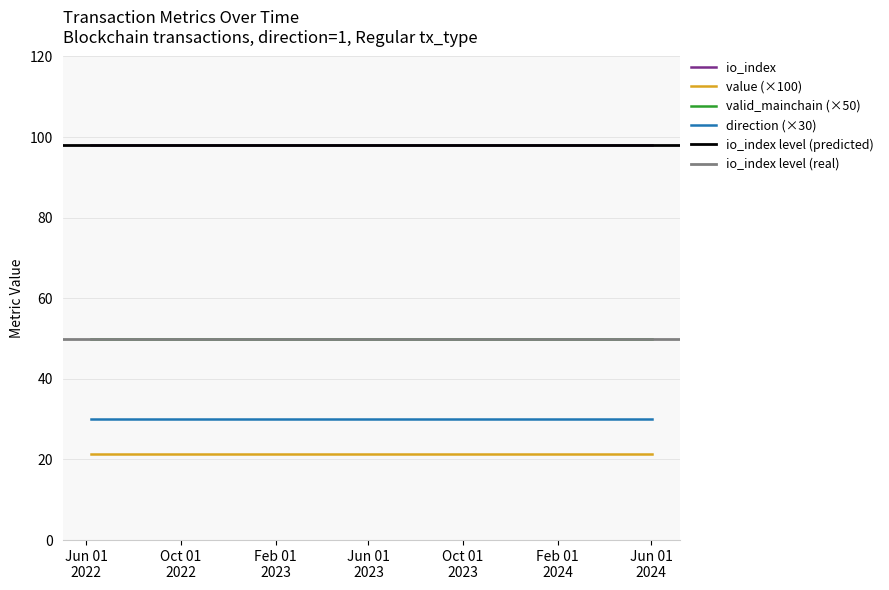

Reading left to right, list all the values displayed in this chart.

value: 0.2	0.2	0.2	0.2	0.2	0.2	0.2	0.2	0.2	0.2	0.2	0.2	0.2	0.2	0.2	0.2	0.2	0.2	0.2	0.2	0.2	0.2	0.2	0.2	0.2
io_index: 98.0	98.0	98.0	98.0	98.0	98.0	98.0	98.0	98.0	98.0	98.0	98.0	98.0	98.0	98.0	98.0	98.0	98.0	98.0	98.0	98.0	98.0	98.0	98.0	98.0
valid_mainchain: 1.0	1.0	1.0	1.0	1.0	1.0	1.0	1.0	1.0	1.0	1.0	1.0	1.0	1.0	1.0	1.0	1.0	1.0	1.0	1.0	1.0	1.0	1.0	1.0	1.0
direction: 1.0	1.0	1.0	1.0	1.0	1.0	1.0	1.0	1.0	1.0	1.0	1.0	1.0	1.0	1.0	1.0	1.0	1.0	1.0	1.0	1.0	1.0	1.0	1.0	1.0